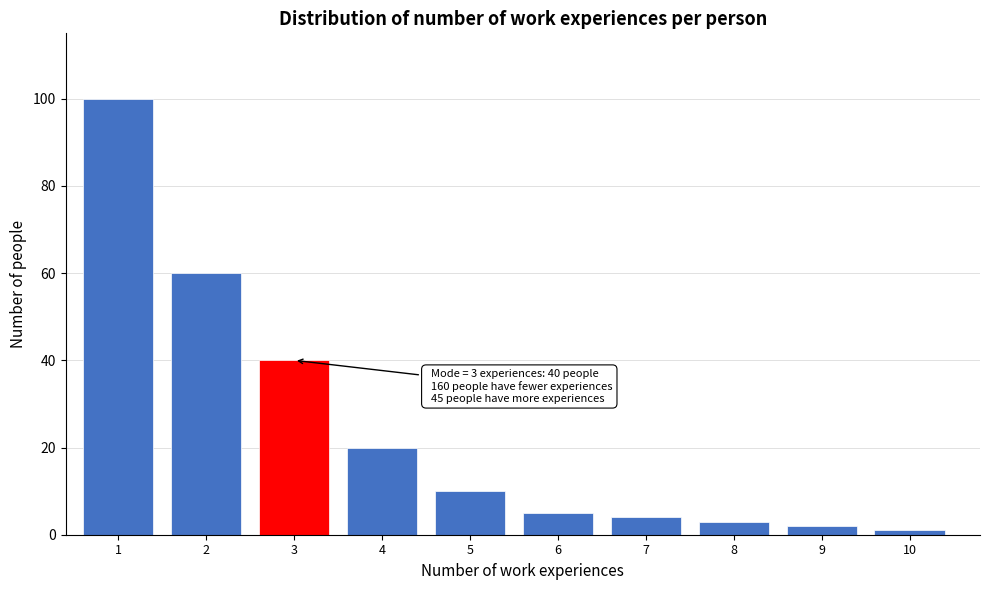

Reading left to right, list all the values displayed in this chart.

1=100	2=60	3=40	4=20	5=10	6=5	7=4	8=3	9=2	10=1